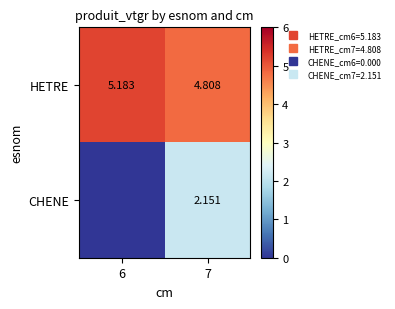

How many data points in HETRE are less than 5?

1